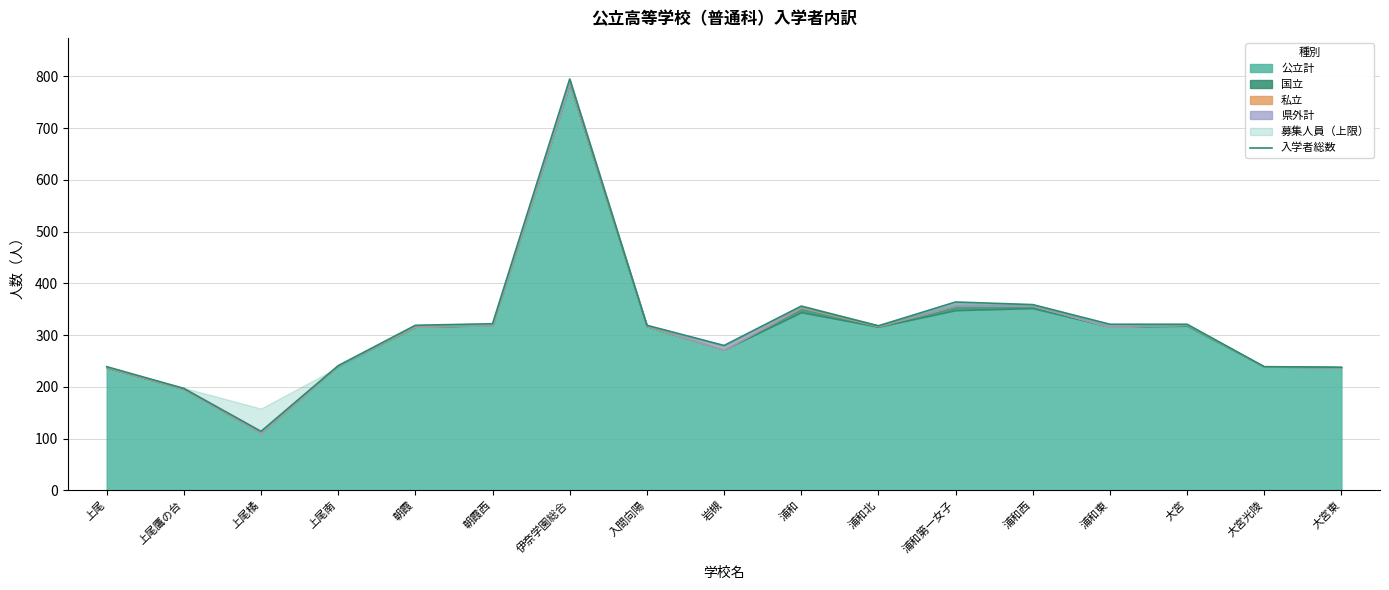

At which category does the chart reach its minimum across all series?

上尾橘